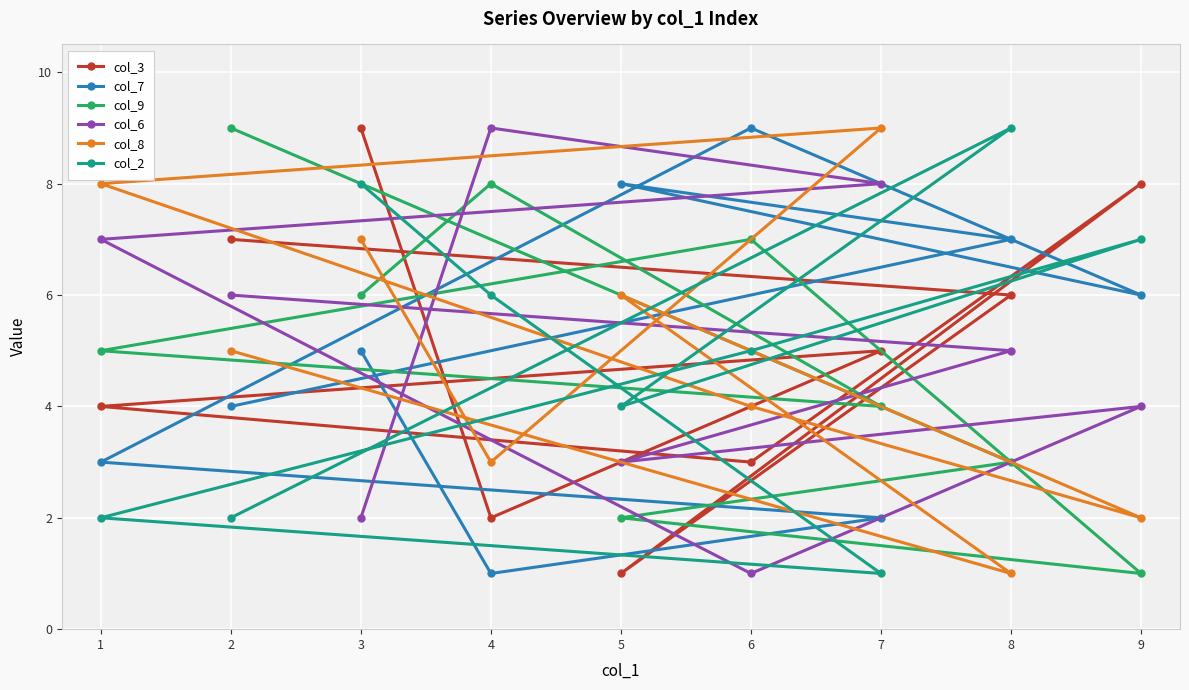

Is this an area chart (filled region under the line)?

No